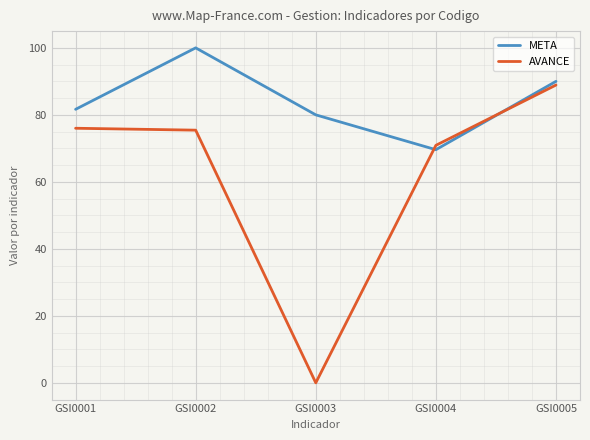

The AVANCE series shows 76.0 at GSI0001. True or false?

True